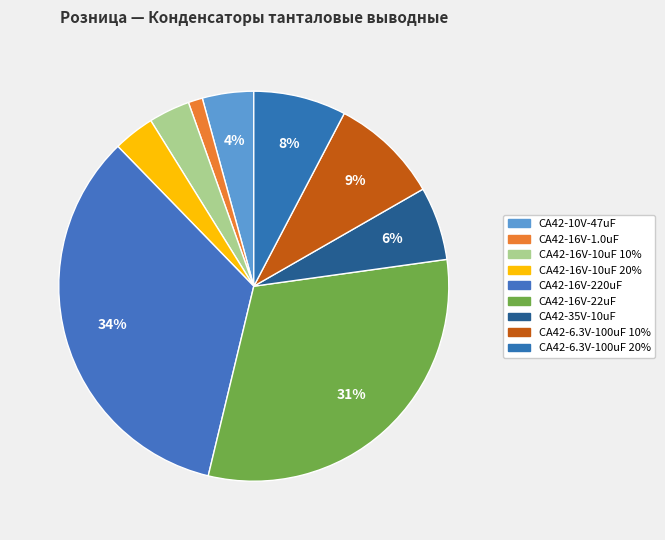

Count the number of slices in the pie.

9